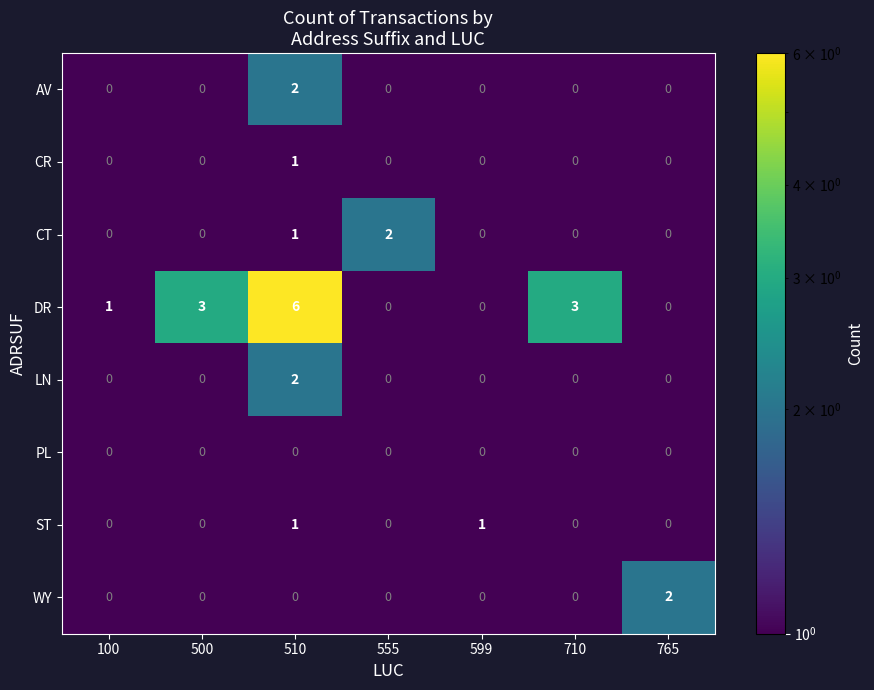

Which series has the largest total across all categories?

DR